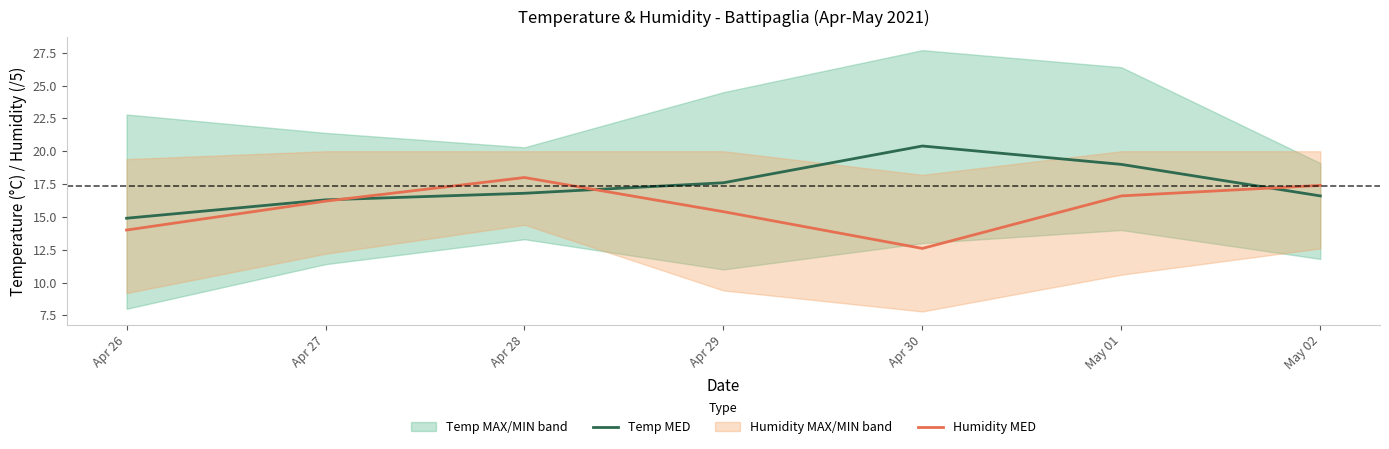

At which label is Temp MED closest to 17?

Apr 28